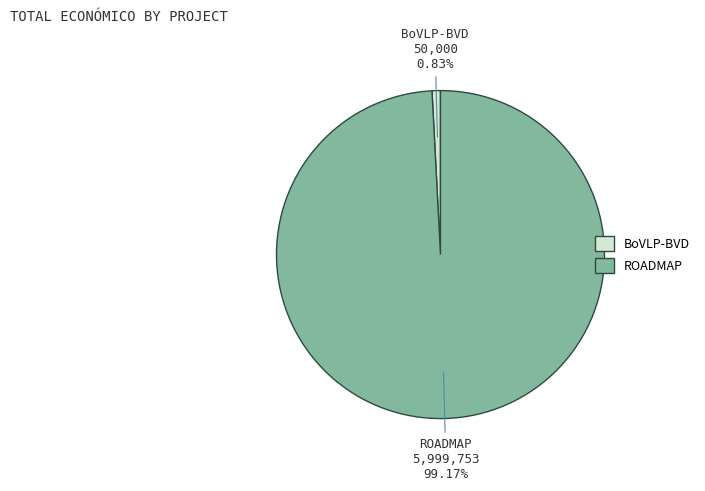

Does any single category account for the majority?

Yes